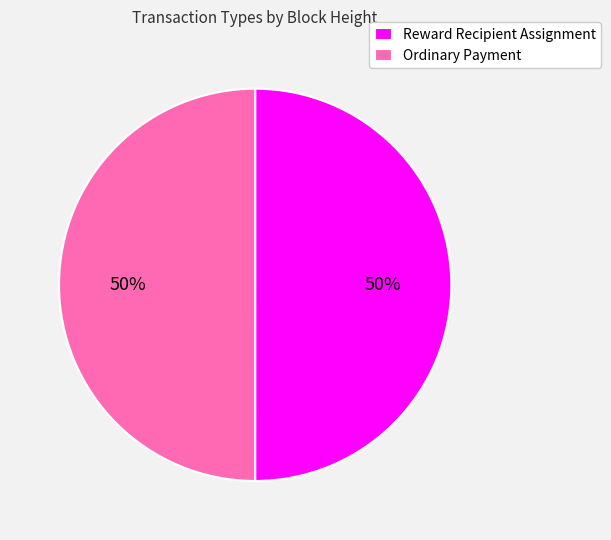

To the nearest percent, what is the average slice percentage?

50%